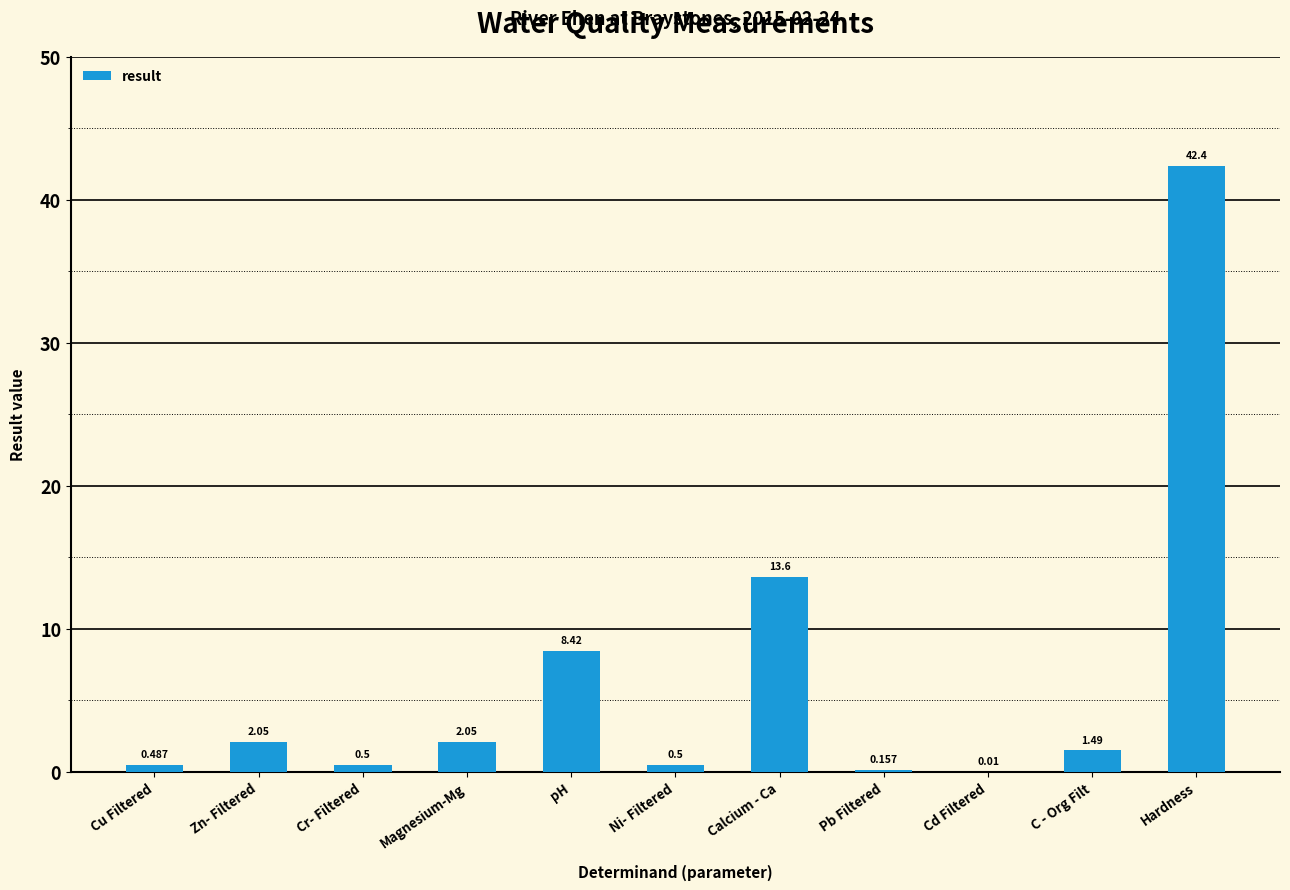

At which label is the value closest to 21?

Calcium - Ca